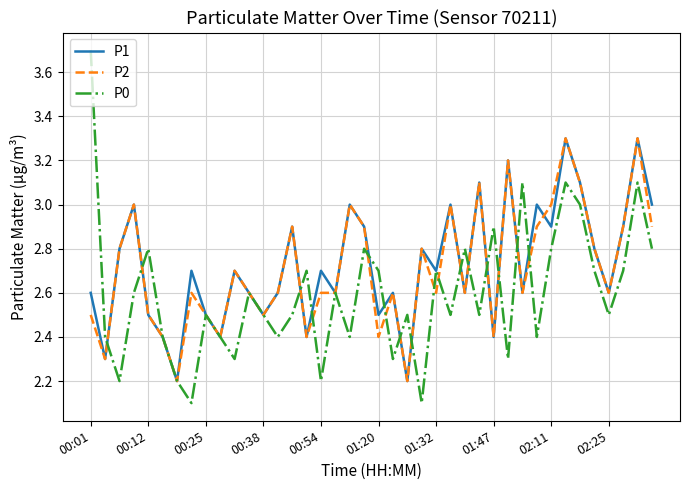

What is the maximum value for P0?

3.7